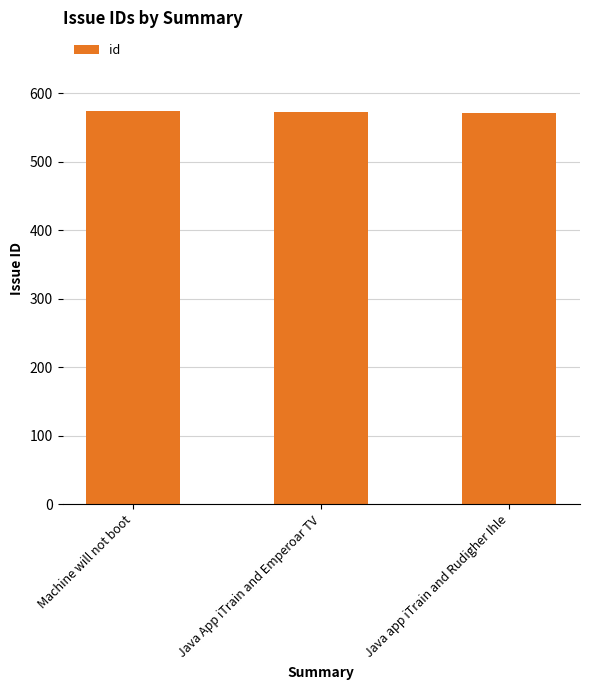

Are the bars horizontal?

No